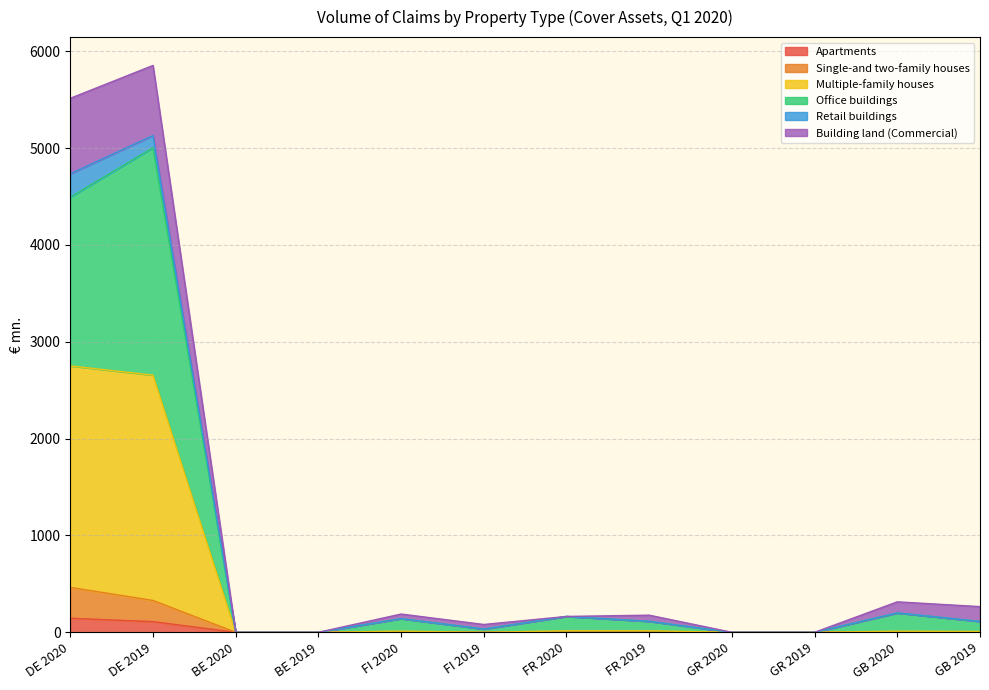

Which has a higher value, DE 2020 or FR 2019?

DE 2020